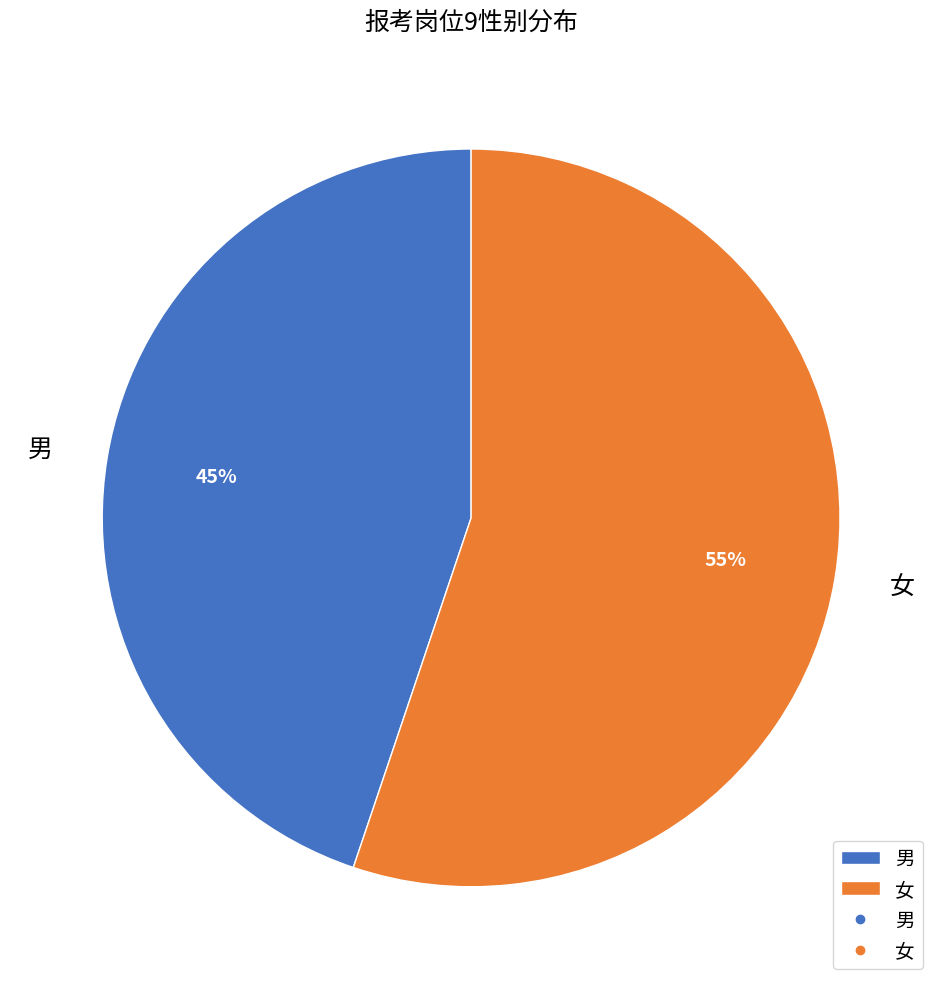

Do 男 and 女 together represent more than half of the pie?

Yes